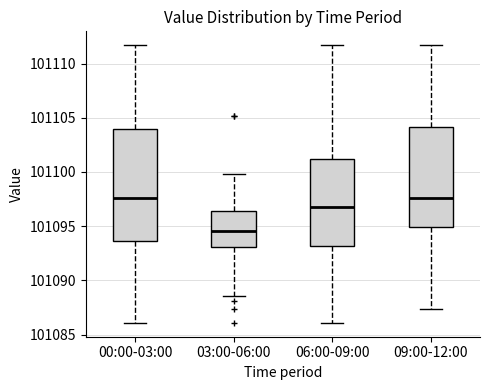

Reading left to right, transcribe this box plot: for each box, give where its median line is, the range the box spans, and where its two whiskers end, as read against the y-axis. The values are not printed on the chart, so give them approximately, as read against the axis.

00:00-03:00: median 101097.5, box 101093.5 to 101104.0, whiskers 101086.0 to 101111.5
03:00-06:00: median 101094.5, box 101093.0 to 101096.5, whiskers 101088.5 to 101100.0
06:00-09:00: median 101097.0, box 101093.0 to 101101.0, whiskers 101086.0 to 101111.5
09:00-12:00: median 101097.5, box 101095.0 to 101104.0, whiskers 101087.5 to 101111.5